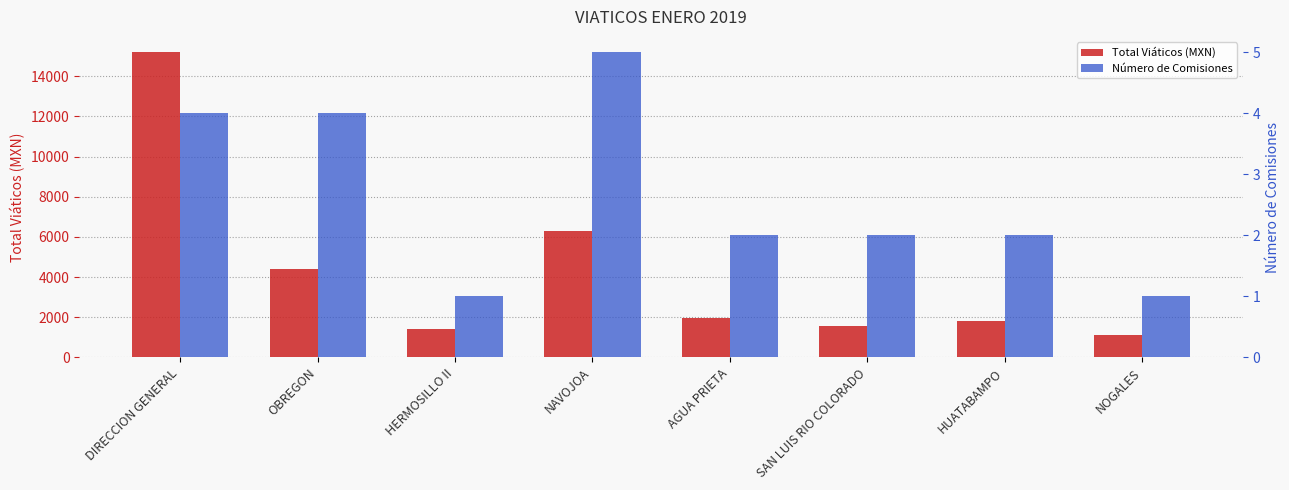

Count the Número de Comisiones values in the range 2 to 4.

5